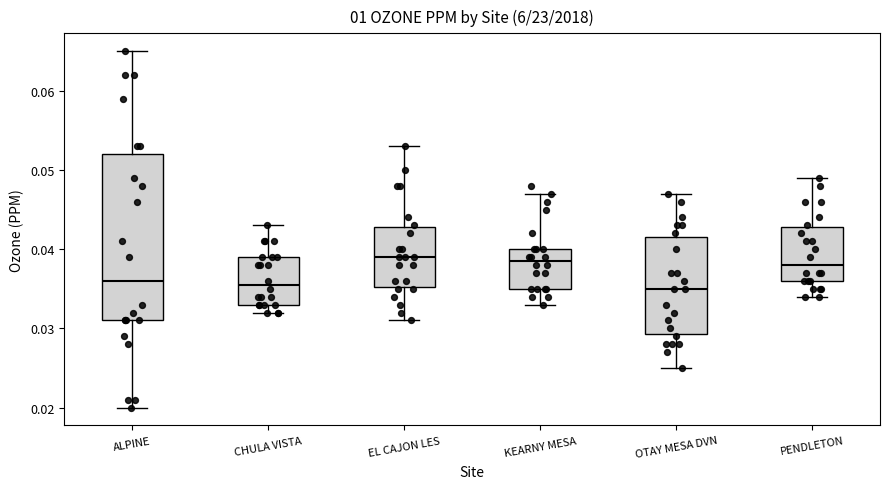

Reading left to right, read every box against the y-axis: the position of its median line, the range the box covers, and the ends of its whiskers. The values are not printed on the chart, so give them approximately, as read against the axis.

ALPINE: median 0.036, box 0.031 to 0.052, whiskers 0.020 to 0.065
CHULA VISTA: median 0.036, box 0.033 to 0.039, whiskers 0.032 to 0.043
EL CAJON LES: median 0.039, box 0.035 to 0.043, whiskers 0.031 to 0.053
KEARNY MESA: median 0.039, box 0.035 to 0.040, whiskers 0.033 to 0.047
OTAY MESA DVN: median 0.035, box 0.029 to 0.042, whiskers 0.025 to 0.047
PENDLETON: median 0.038, box 0.036 to 0.043, whiskers 0.034 to 0.049